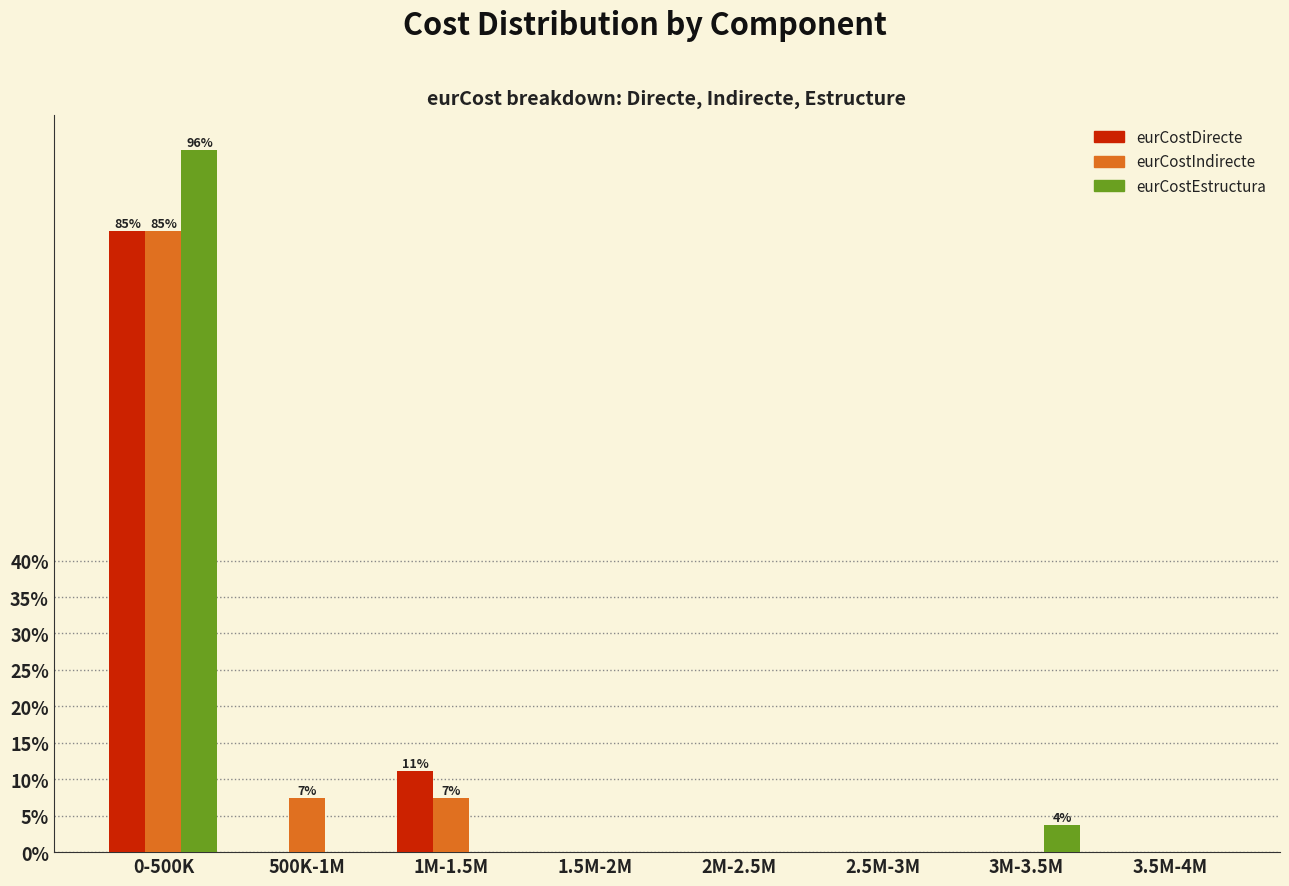

Reading left to right, what are all the values shown in this chart?

eurCostDirecte: 0-500K=85.2	500K-1M=0.0	1M-1.5M=11.1	1.5M-2M=0.0	2M-2.5M=0.0	2.5M-3M=0.0	3M-3.5M=0.0	3.5M-4M=0.0
eurCostIndirecte: 0-500K=85.2	500K-1M=7.4	1M-1.5M=7.4	1.5M-2M=0.0	2M-2.5M=0.0	2.5M-3M=0.0	3M-3.5M=0.0	3.5M-4M=0.0
eurCostEstructura: 0-500K=96.3	500K-1M=0.0	1M-1.5M=0.0	1.5M-2M=0.0	2M-2.5M=0.0	2.5M-3M=0.0	3M-3.5M=3.7	3.5M-4M=0.0